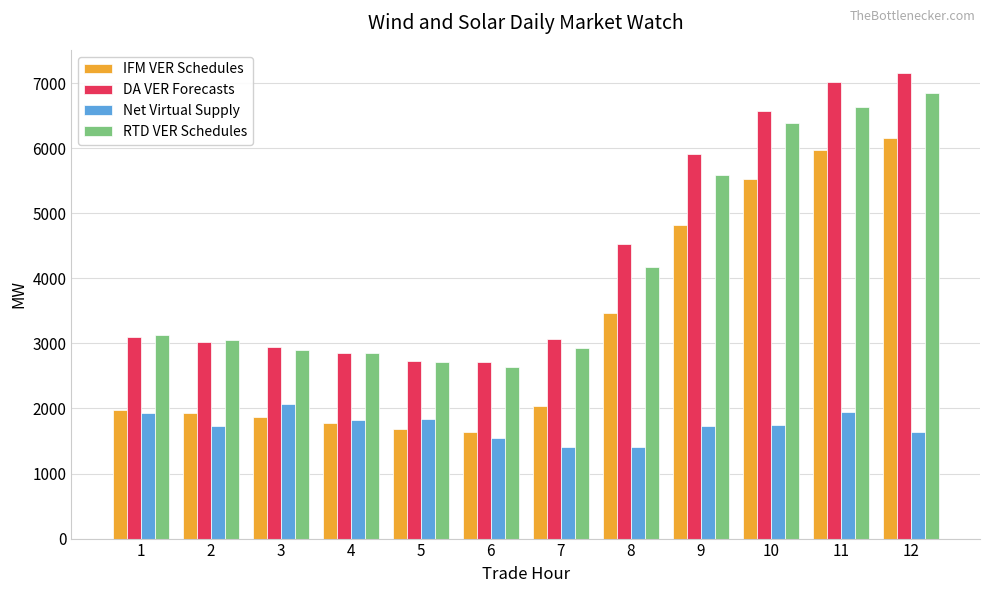

Is the value of DA VER Forecasts at 12 greater than the value of Net Virtual Supply at 10?

Yes